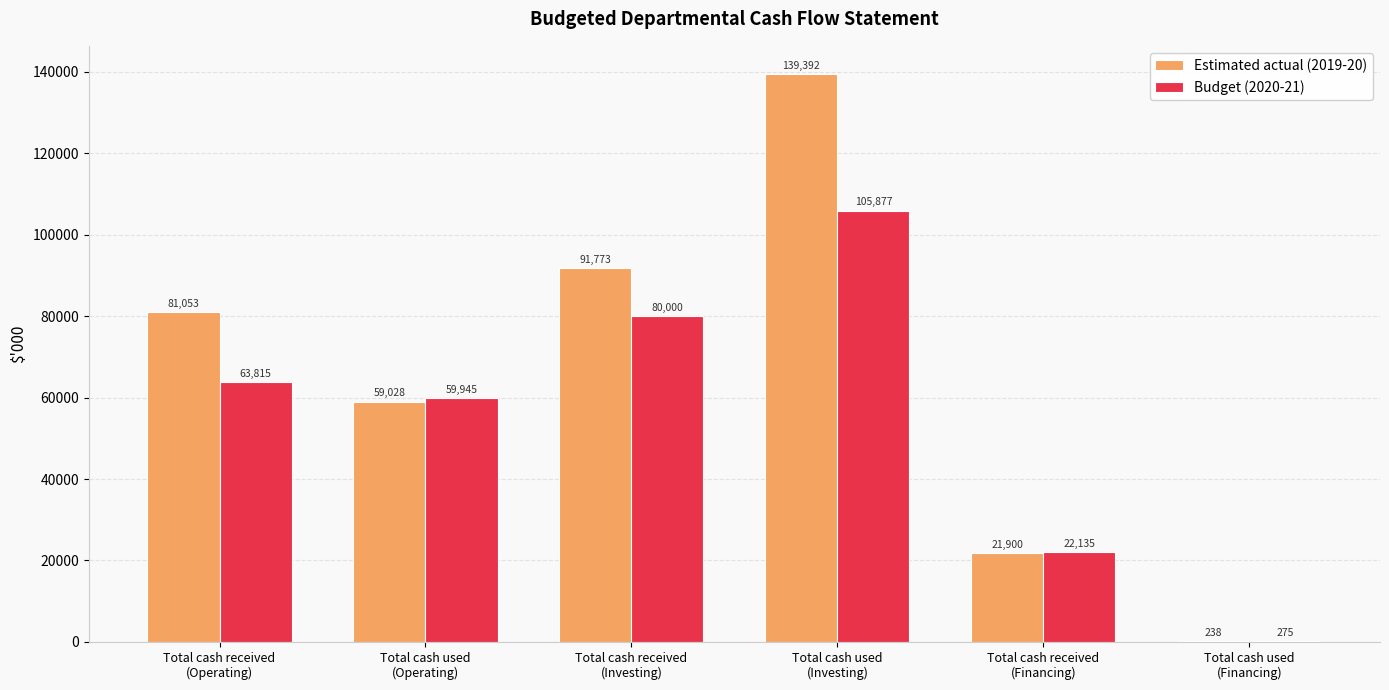

At which label is Budget (2020-21) closest to 53076?

Total cash used
(Operating)